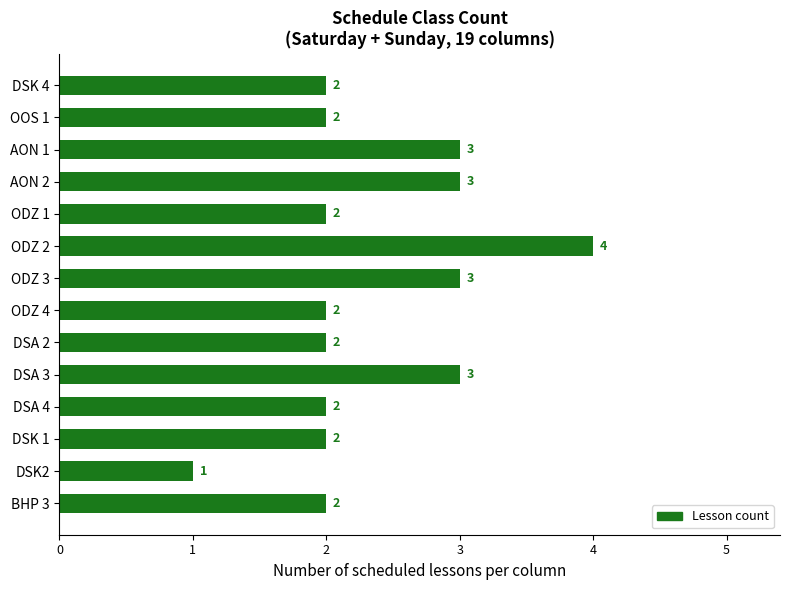

At which category does the chart reach its minimum across all series?

DSK2